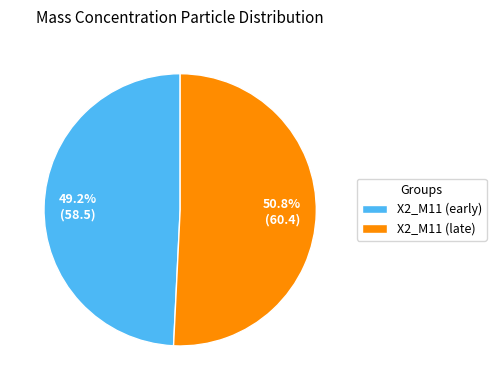

What portion of the pie excludes X2_M11 (late)?

49.2%